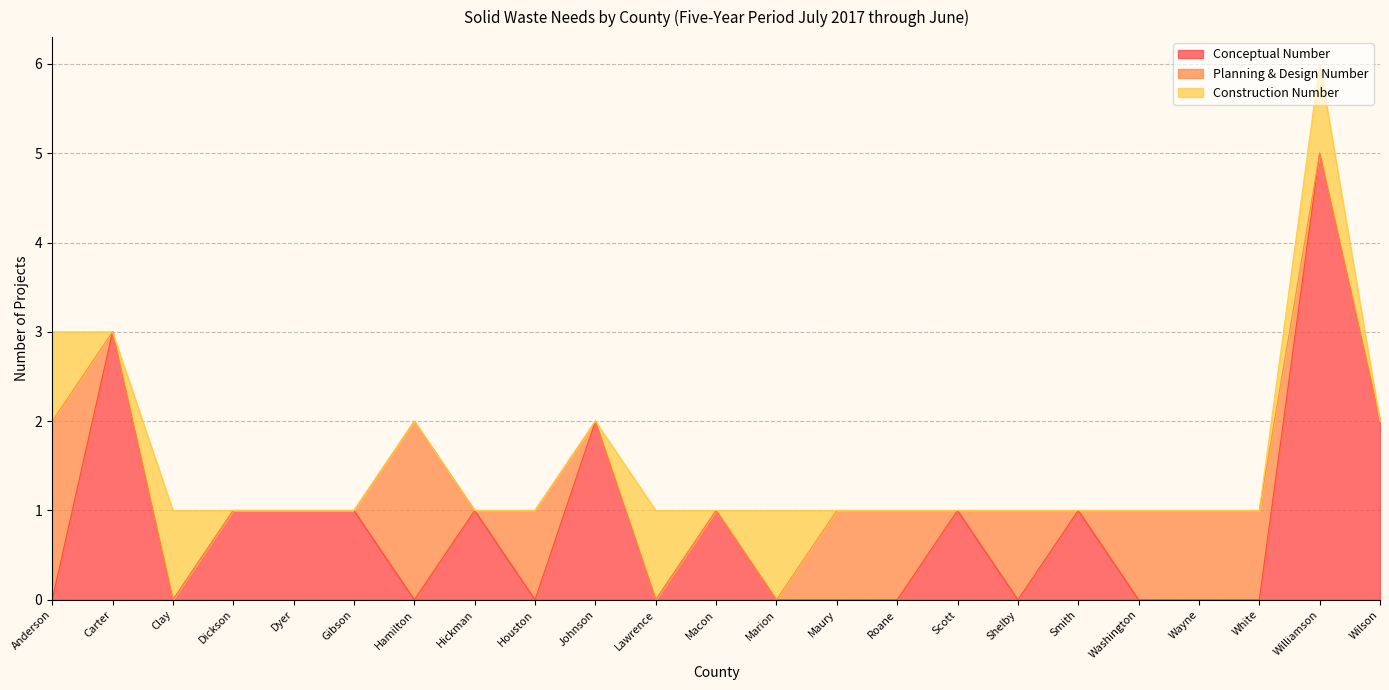

How many series are shown in this chart?

3